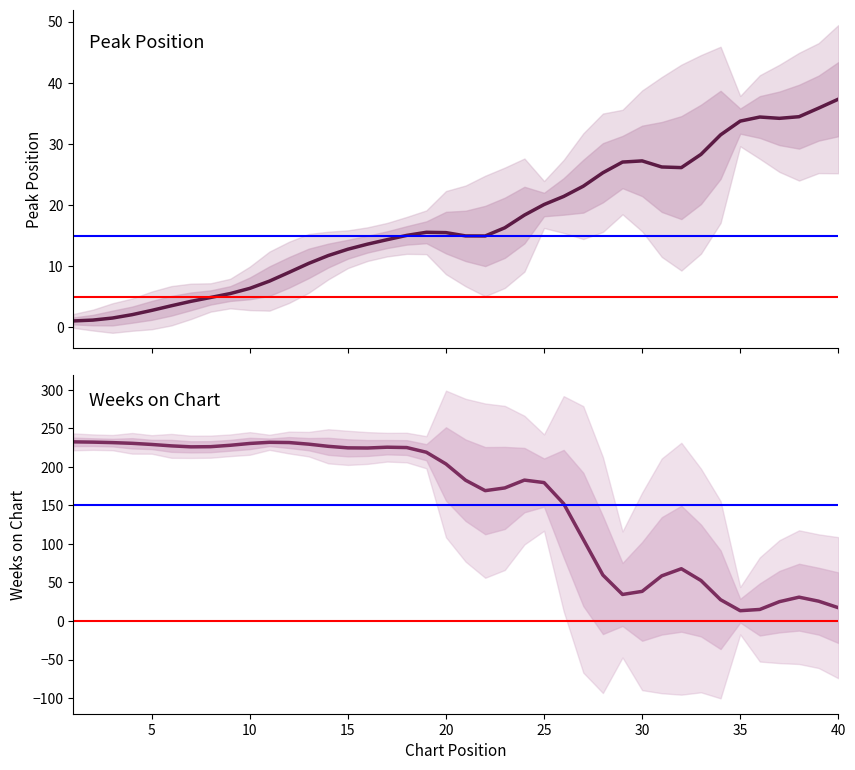

True or false: Peak Position has a value of 5.2 at 12.

False